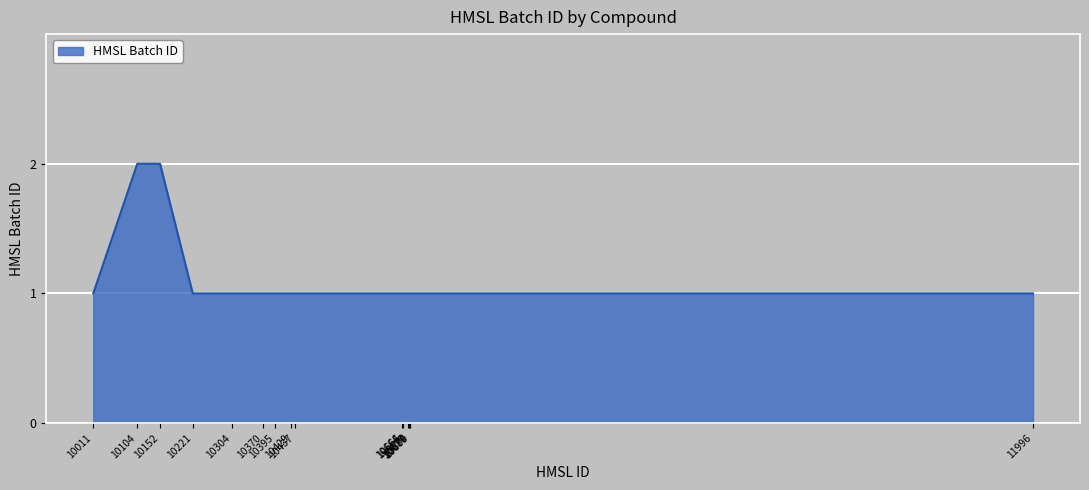

What is the difference between the maximum and minimum values?

1